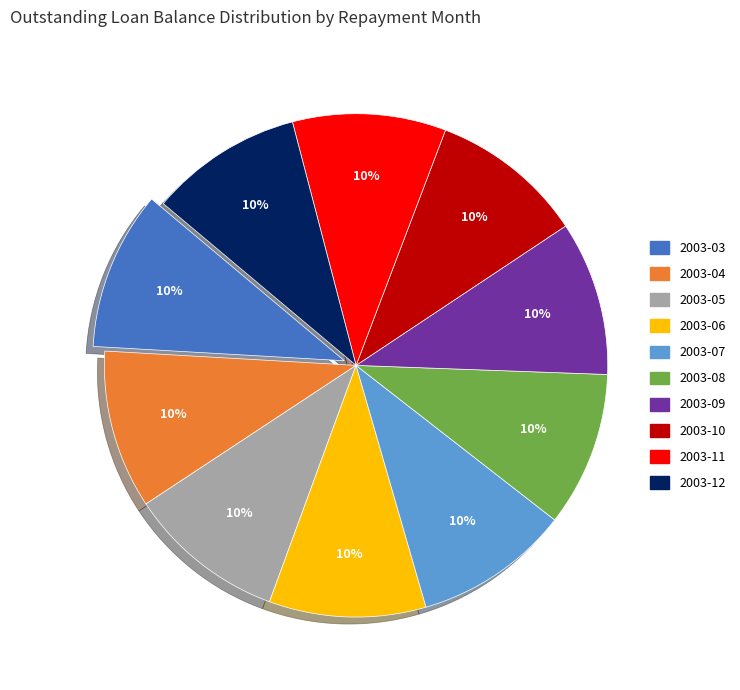

Count the number of slices in the pie.

10